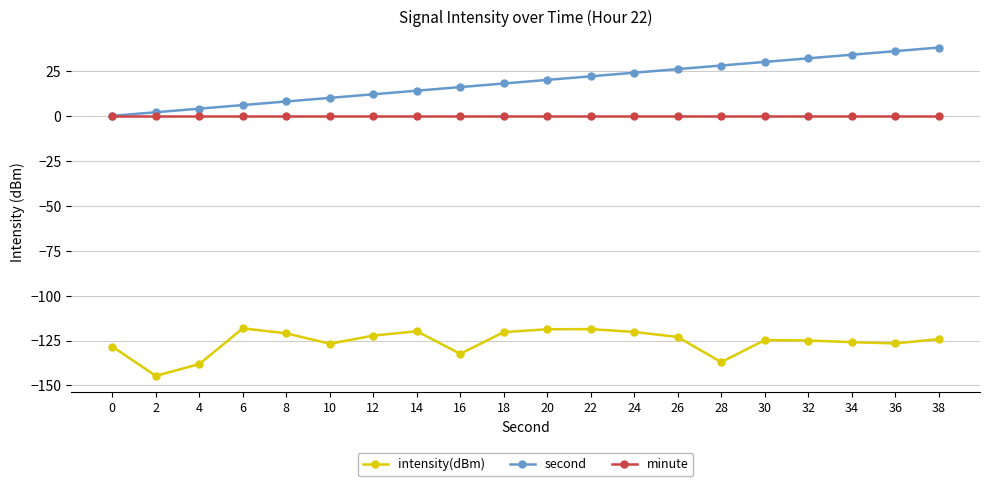

True or false: intensity(dBm) and second intersect in this chart.

False